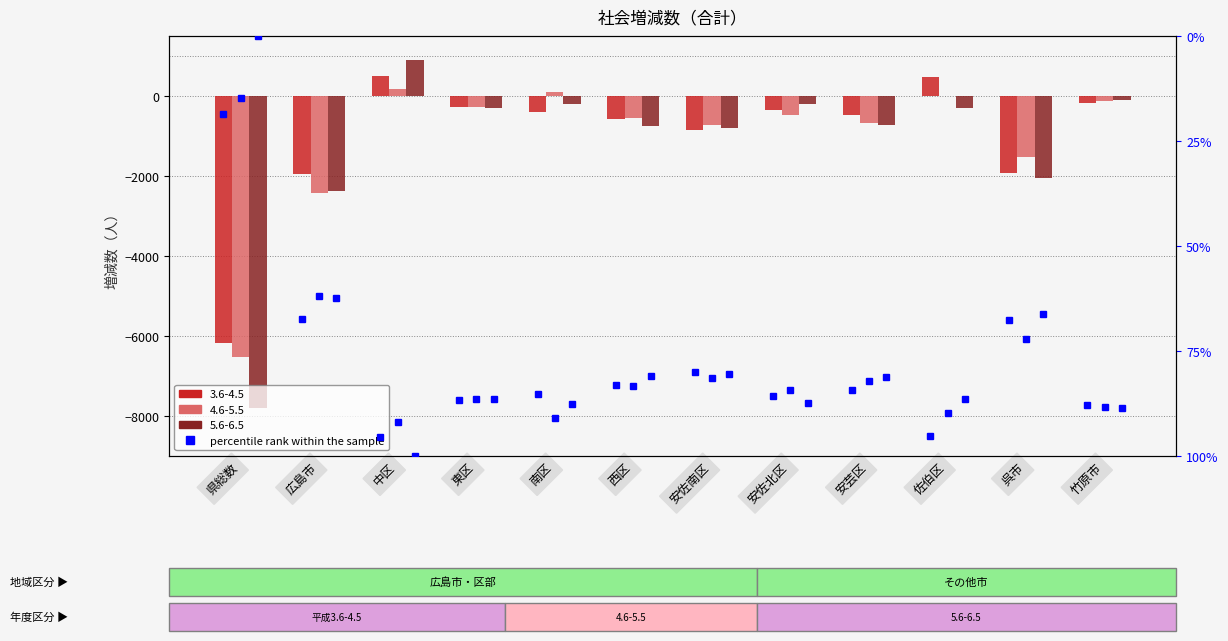

What is the label of the 12th bar from the right?

県総数